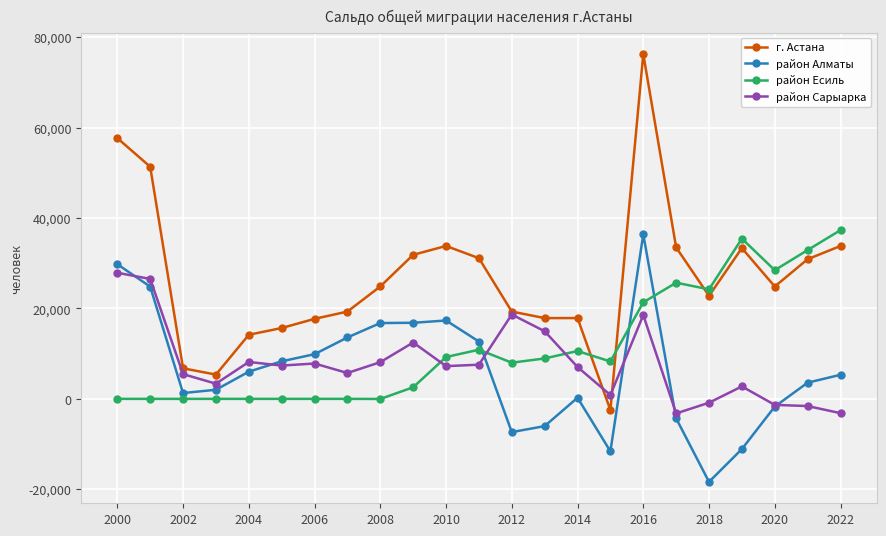

Which series has the widest spread of values?

г. Астана